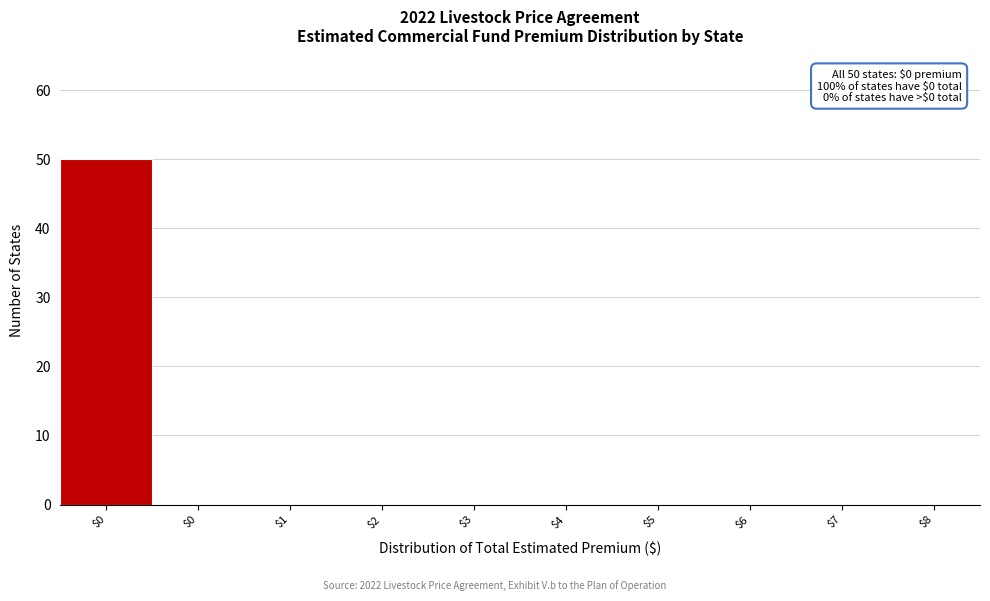

Count the number of categories in the chart.

10